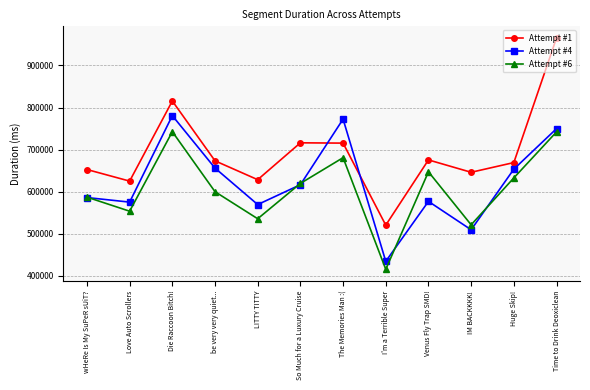

At IM BACKKKK!, list the series in order from smallest to largest.

Attempt #4, Attempt #6, Attempt #1